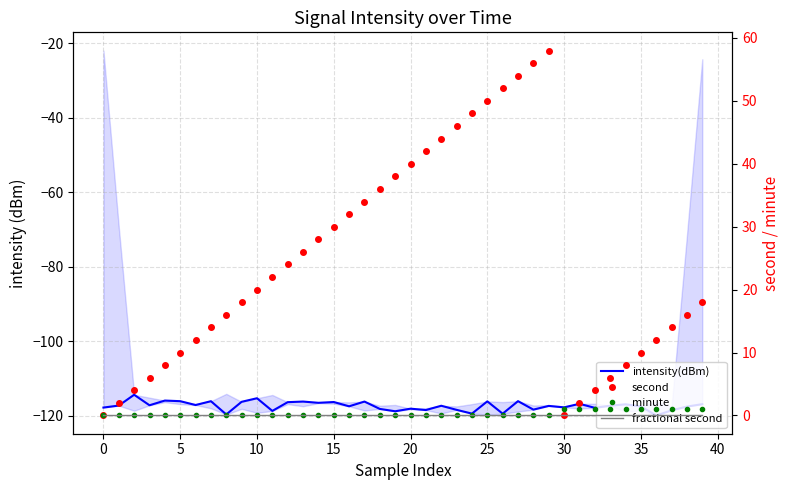

Is this an area chart (filled region under the line)?

No